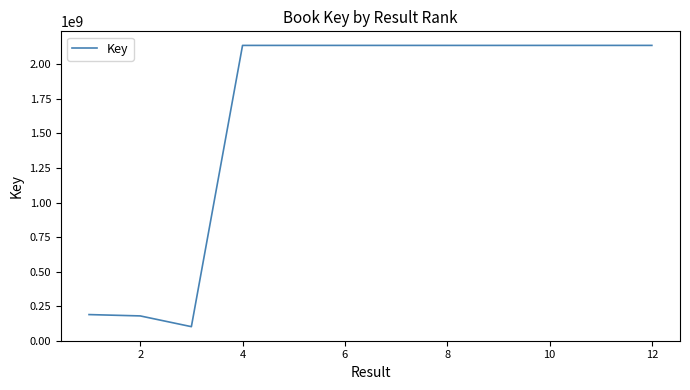

What is the greatest value displayed?

2137754529